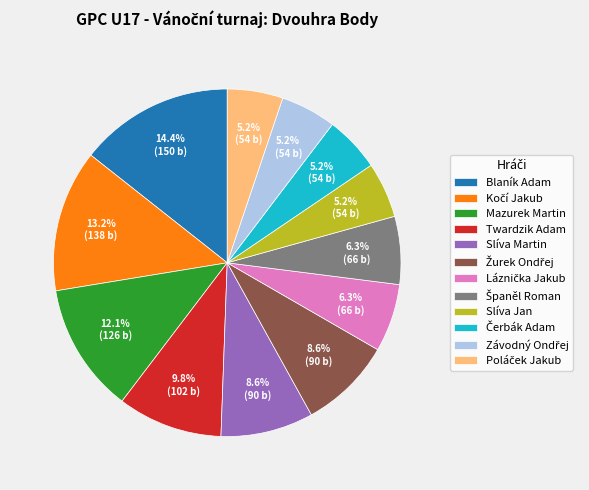

Is Twardzik Adam the majority of the pie?

No